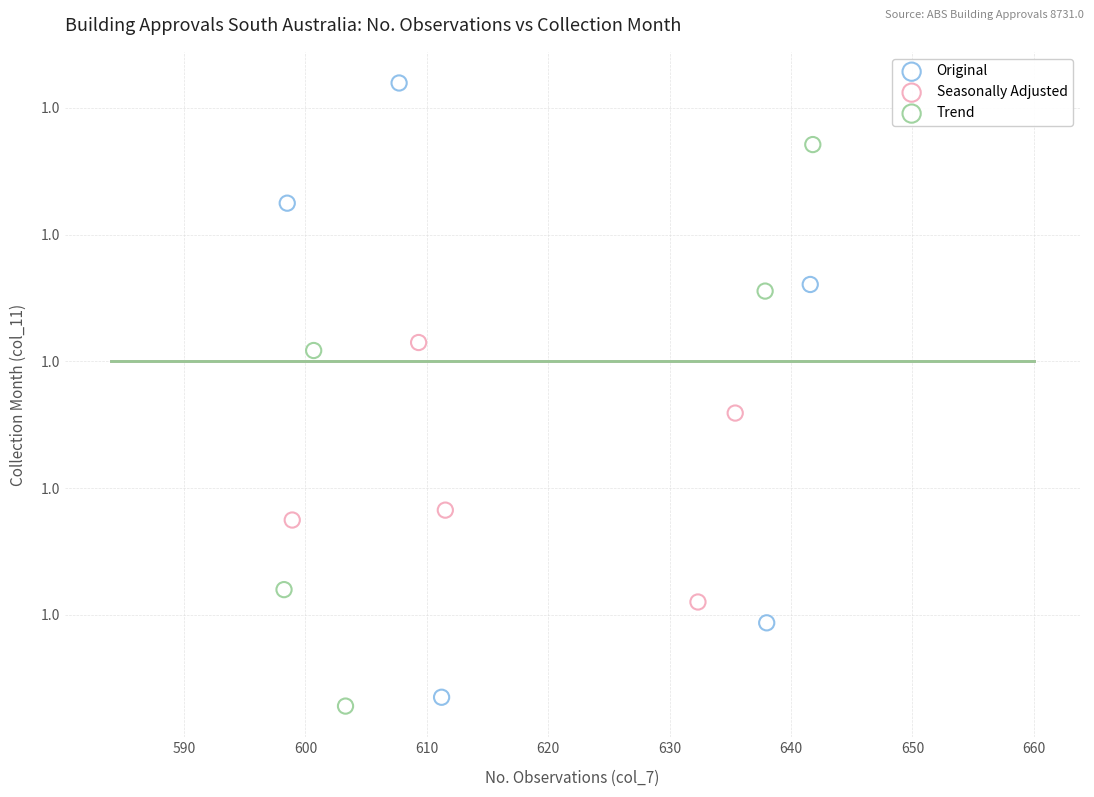

What are all the series names shown in the legend?

Original, Seasonally Adjusted, Trend